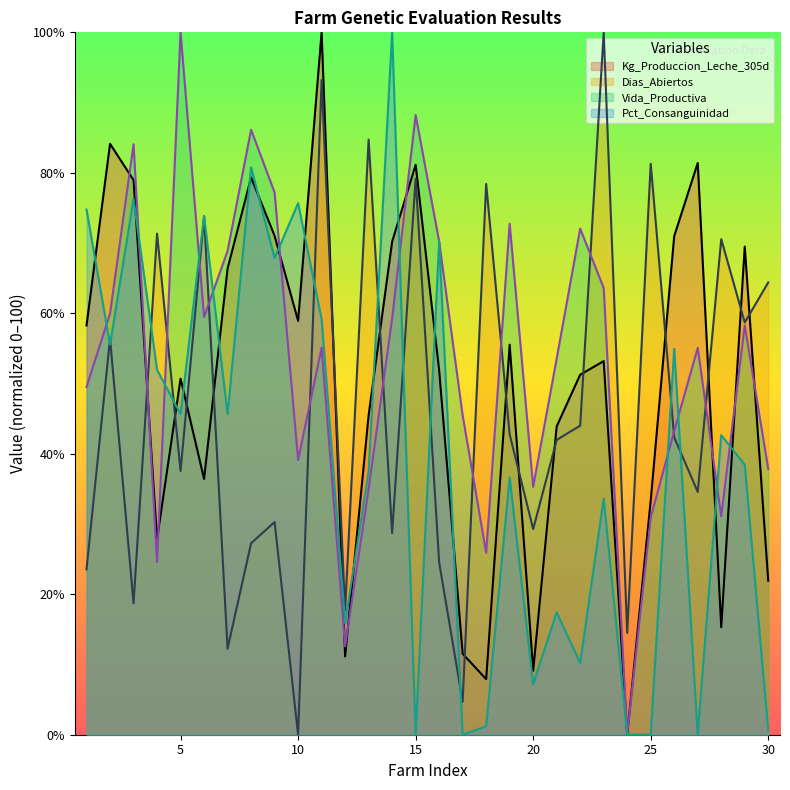

True or false: Vida_Productiva has more than 1 interior local peaks.

True